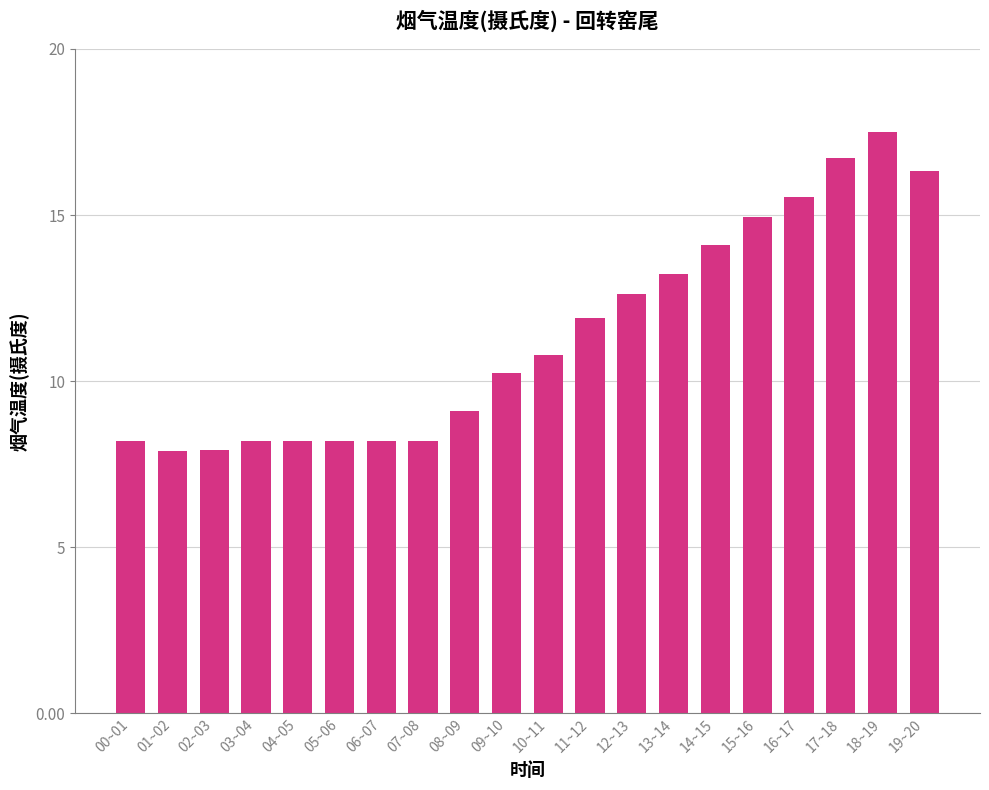

Reading left to right, extract all data points from this chart.

00~01=8.2	01~02=7.9	02~03=7.9	03~04=8.2	04~05=8.2	05~06=8.2	06~07=8.2	07~08=8.2	08~09=9.1	09~10=10.2	10~11=10.8	11~12=11.9	12~13=12.6	13~14=13.2	14~15=14.1	15~16=14.9	16~17=15.5	17~18=16.7	18~19=17.5	19~20=16.3